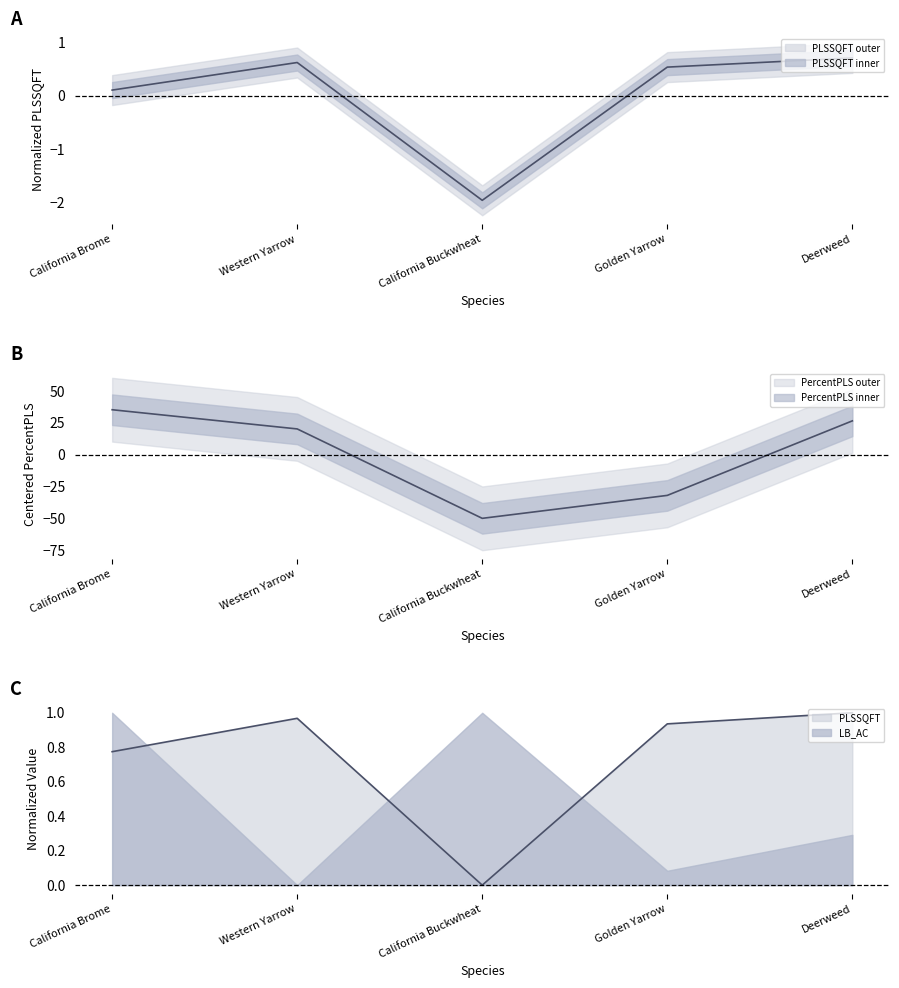

What is the label of the 5th point from the right?

California Brome